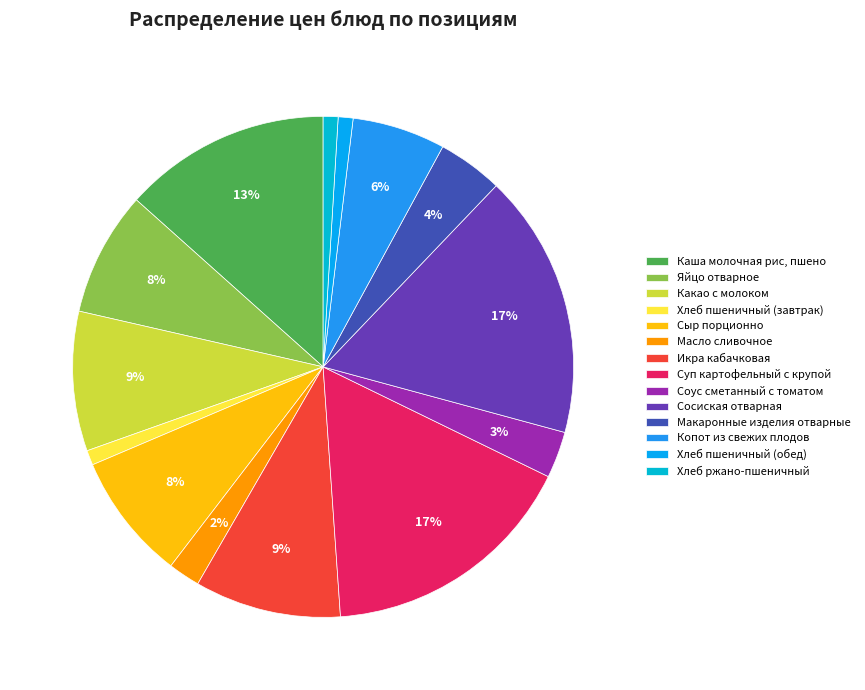

How many segments does this pie chart have?

14